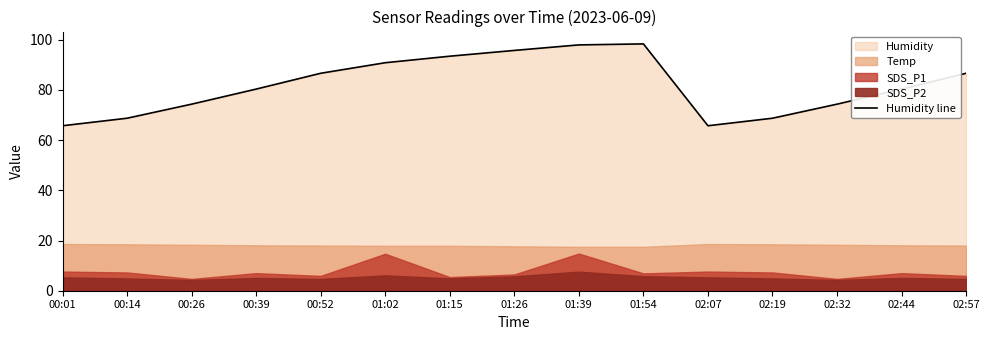

What is the difference between the values at 01:26 and 02:07?

30.0